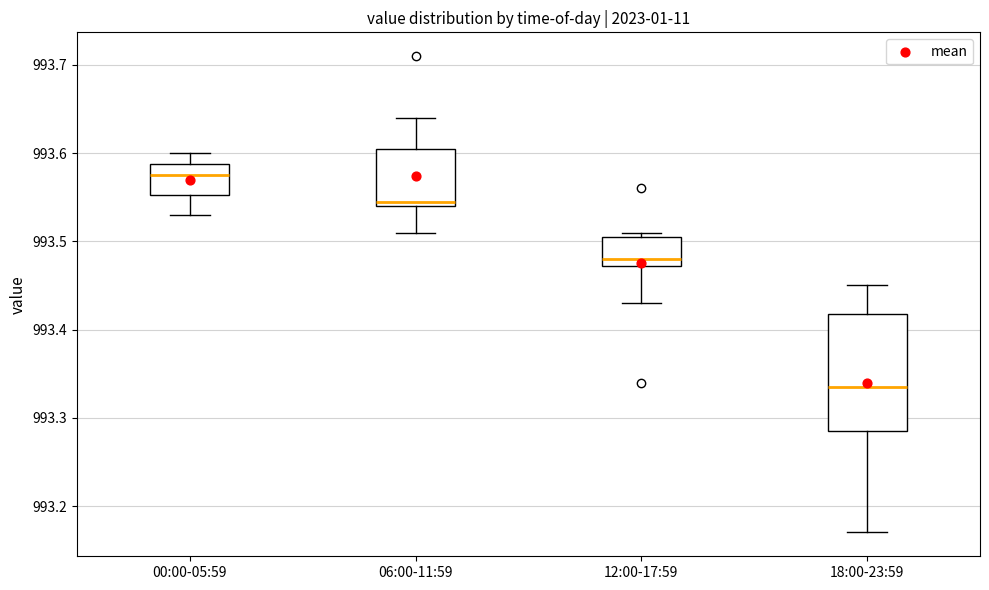

Reading left to right, read every box against the y-axis: the position of its median line, the range the box covers, and the ends of its whiskers. The values are not printed on the chart, so give them approximately, as read against the axis.

00:00-05:59: median 993.58, box 993.55 to 993.59, whiskers 993.53 to 993.60
06:00-11:59: median 993.55, box 993.54 to 993.61, whiskers 993.51 to 993.64
12:00-17:59: median 993.48, box 993.47 to 993.51, whiskers 993.43 to 993.51 (just above the box's upper edge)
18:00-23:59: median 993.34, box 993.29 to 993.42, whiskers 993.17 to 993.45